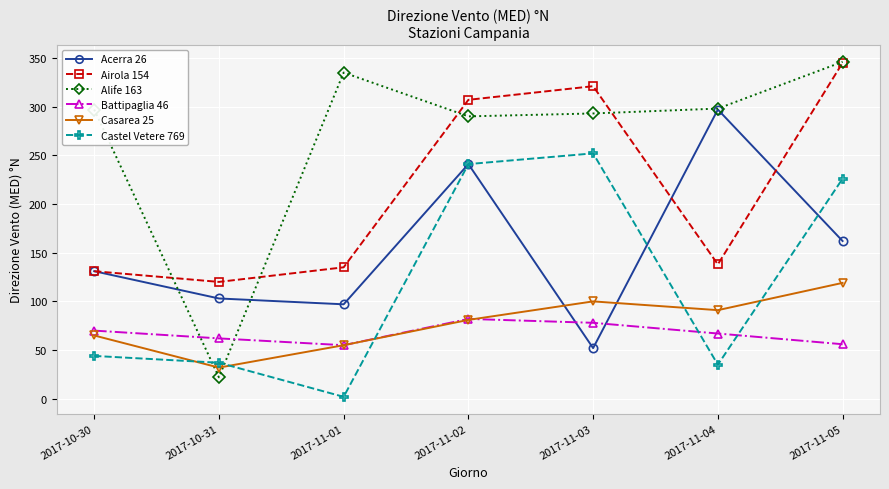

Which series has the largest range (max minus min)?

Alife 163